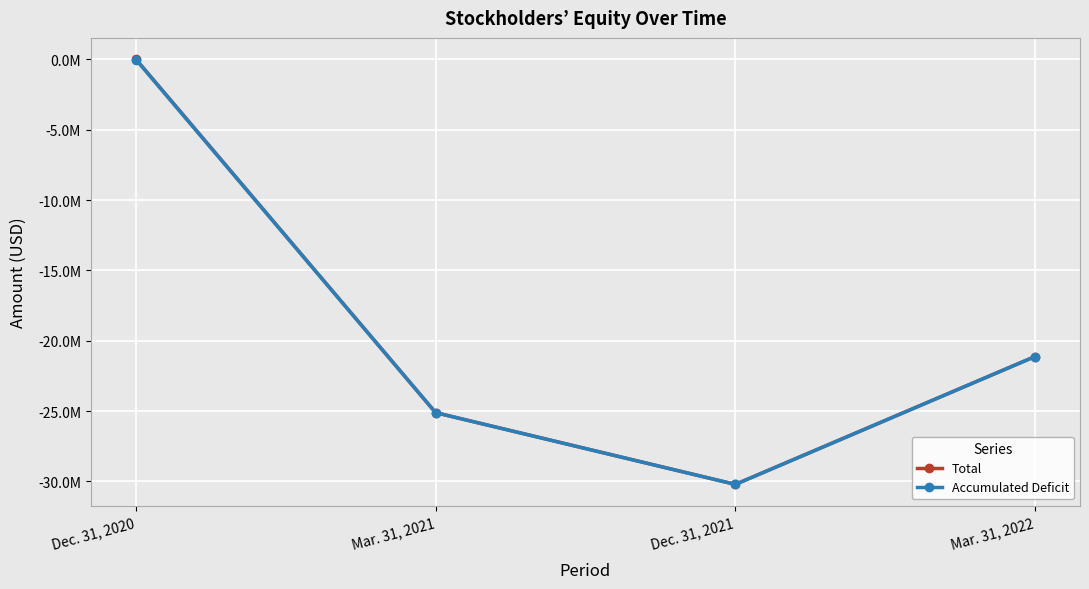

The Total series shows 20000 at Dec. 31, 2020. True or false?

True